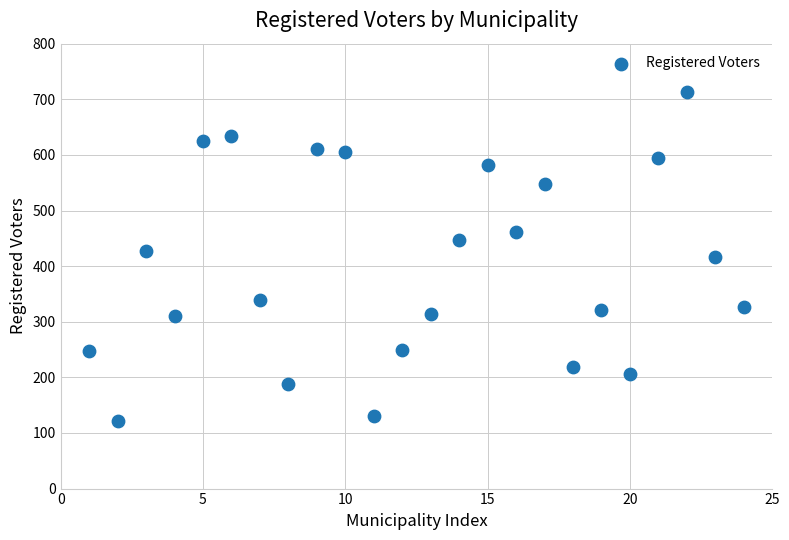

What is the range of Y values (max minus min)?

592